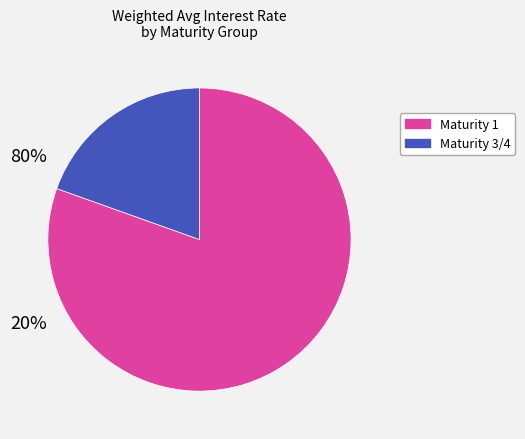

Is there any slice that represents more than half of the pie?

Yes